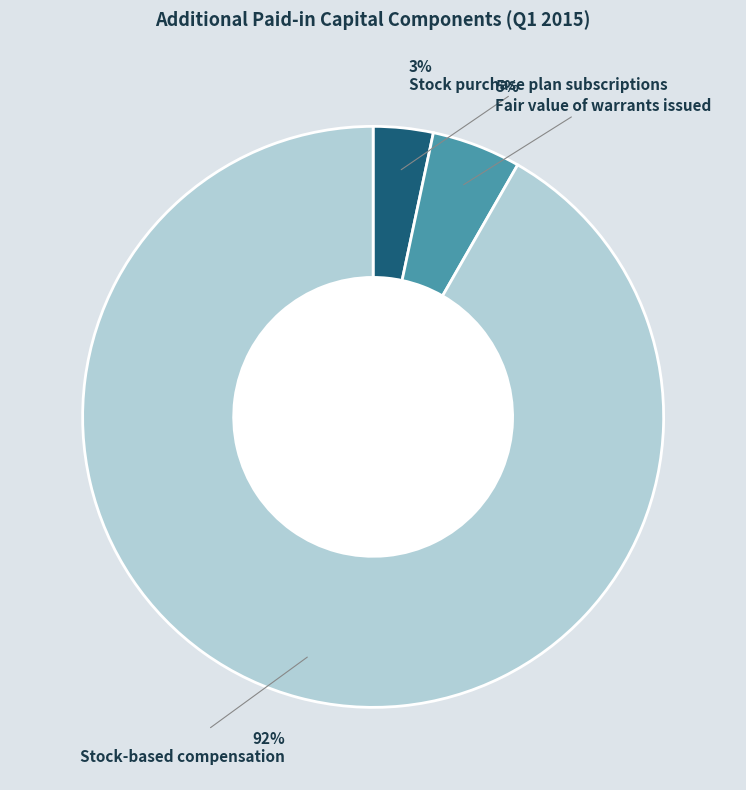

To the nearest percent, what is the average slice percentage?

33%